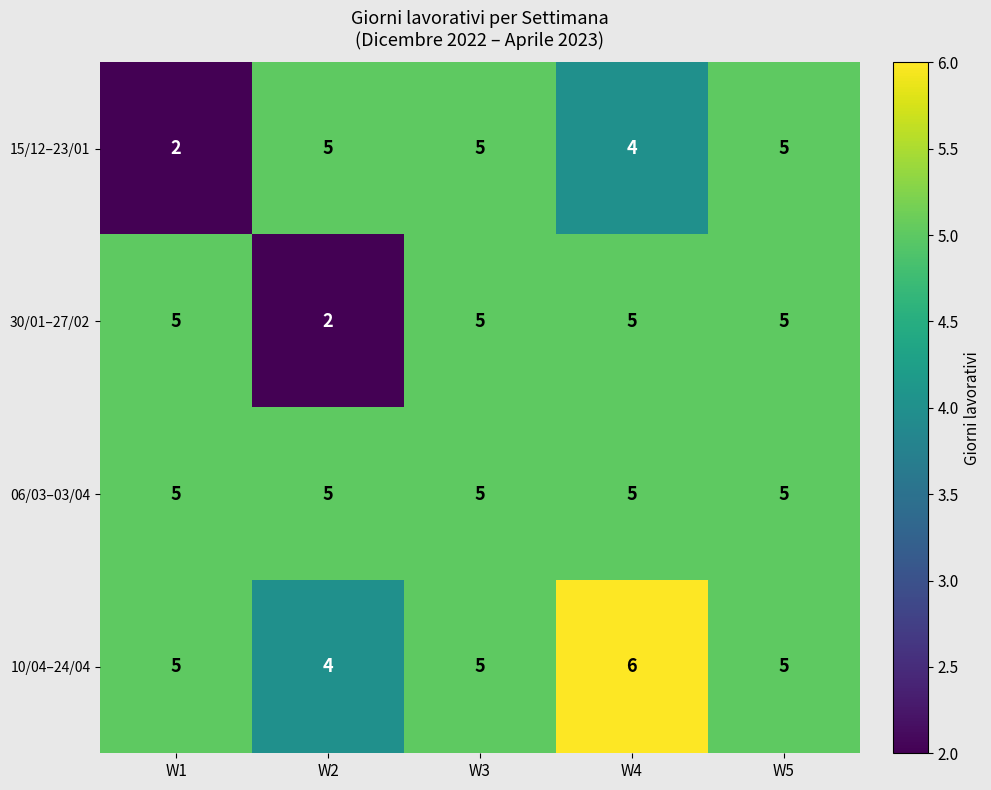

Reading left to right, what are all the values shown in this chart?

15/12–23/01: 2	5	5	4	5
30/01–27/02: 5	2	5	5	5
06/03–03/04: 5	5	5	5	5
10/04–24/04: 5	4	5	6	5